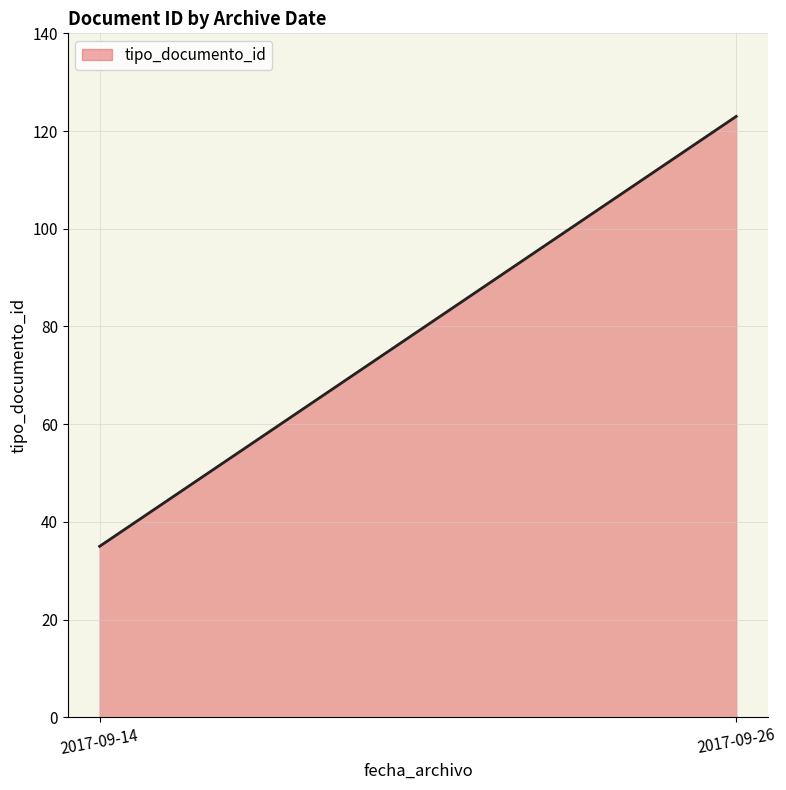

The value at 2017-09-26 07:10:44 is 37. True or false?

False